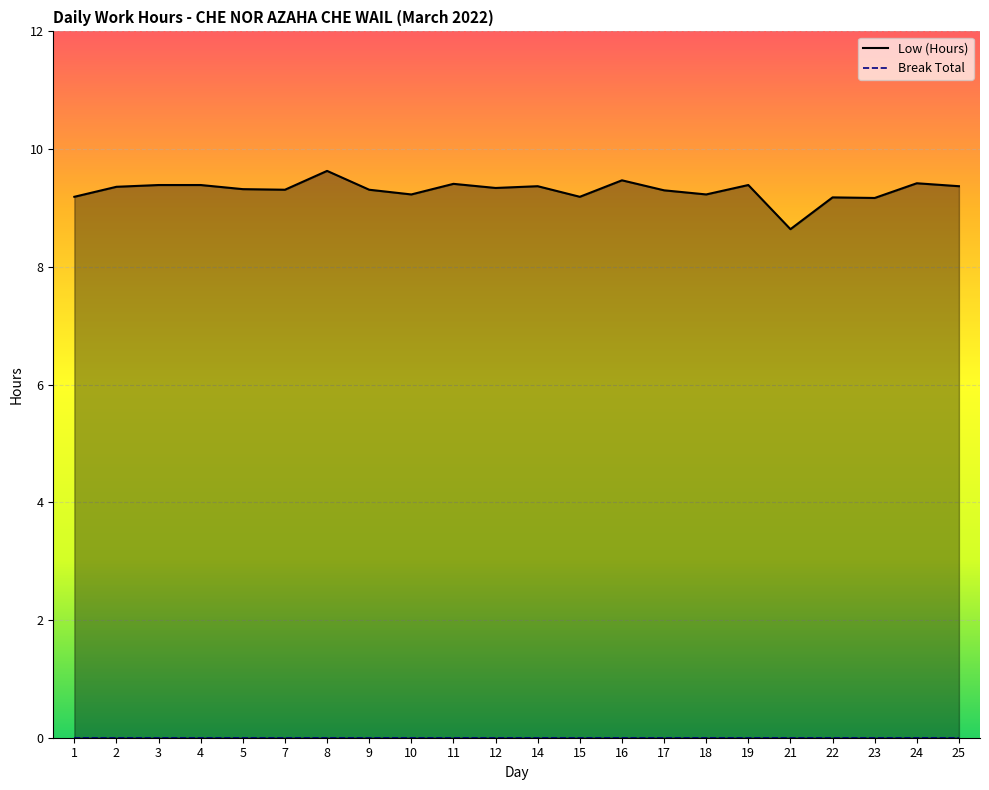

Reading left to right, list all the values displayed in this chart.

9.2	9.4	9.4	9.4	9.3	9.3	9.6	9.3	9.2	9.4	9.3	9.4	9.2	9.5	9.3	9.2	9.4	8.6	9.2	9.2	9.4	9.4